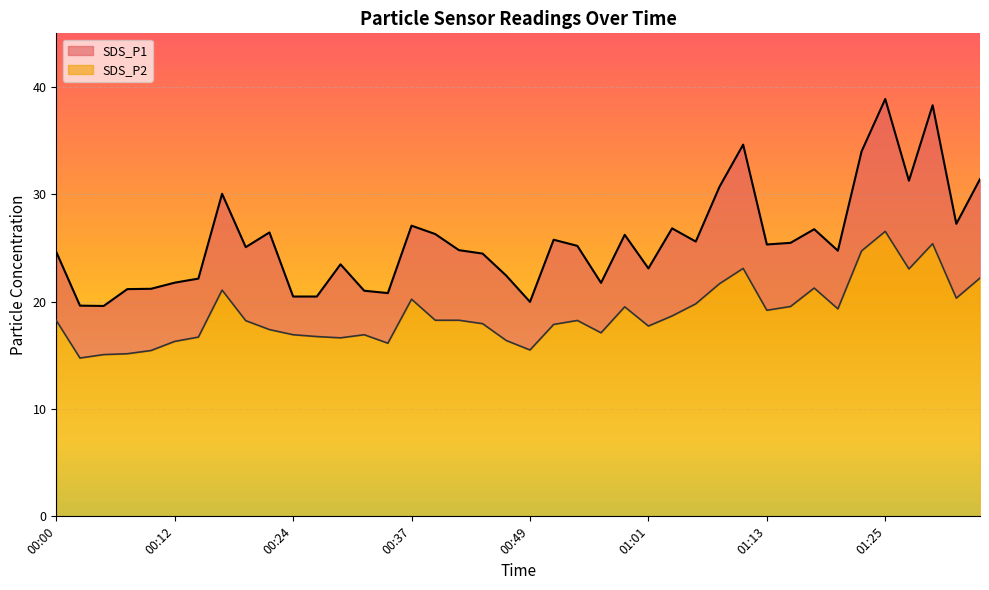

At which label does SDS_P2 first exceed 18?

00:00